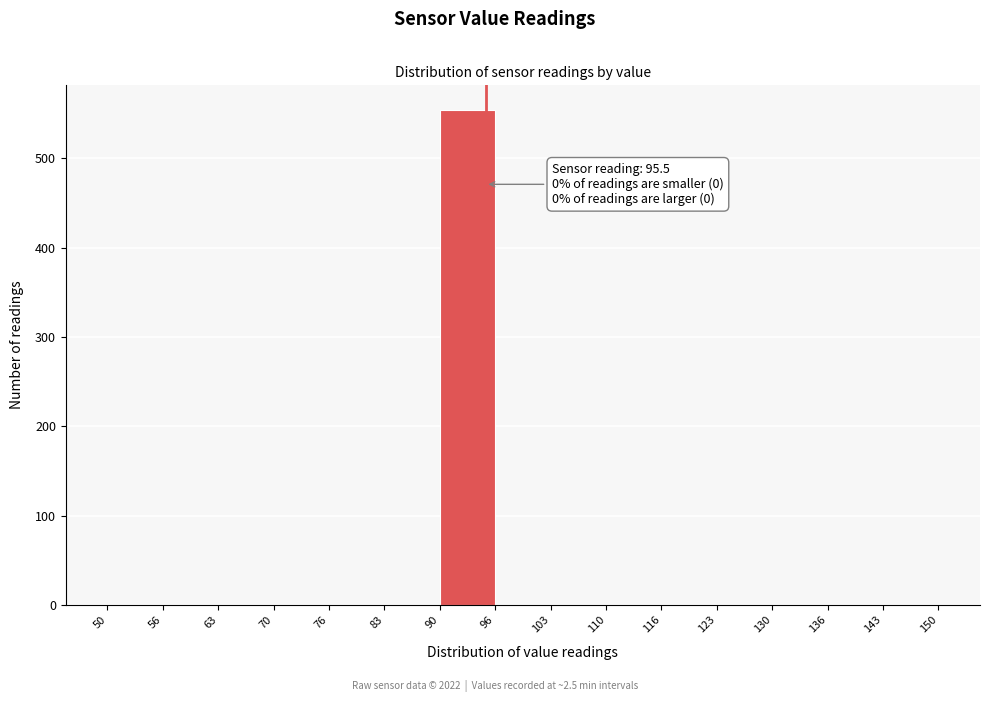

Which range on the x-axis has the tallest bar?

90 to 96